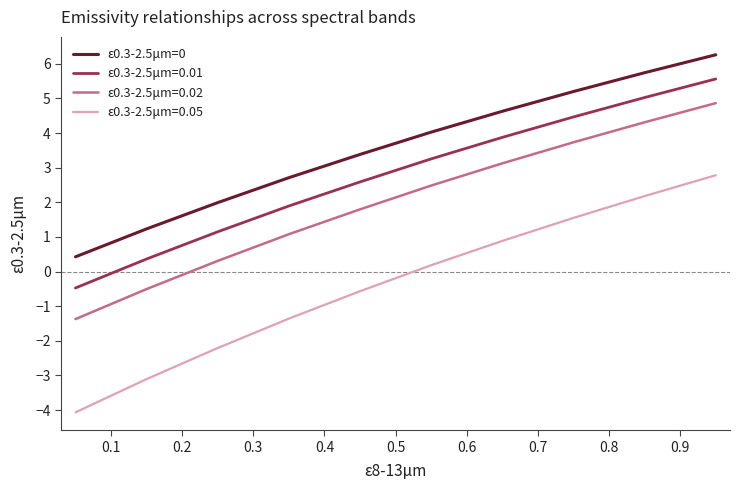

What is the lowest value of the ε0.3-2.5μm=0.02 series?

-1.4